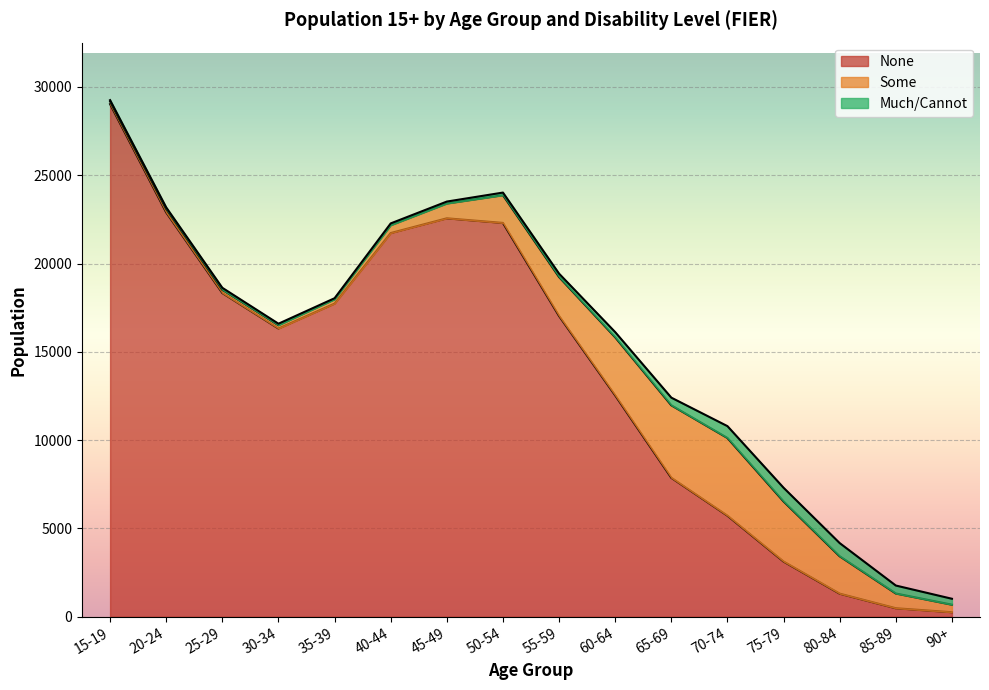

At how many categories does at least one series exceed 10026?

10